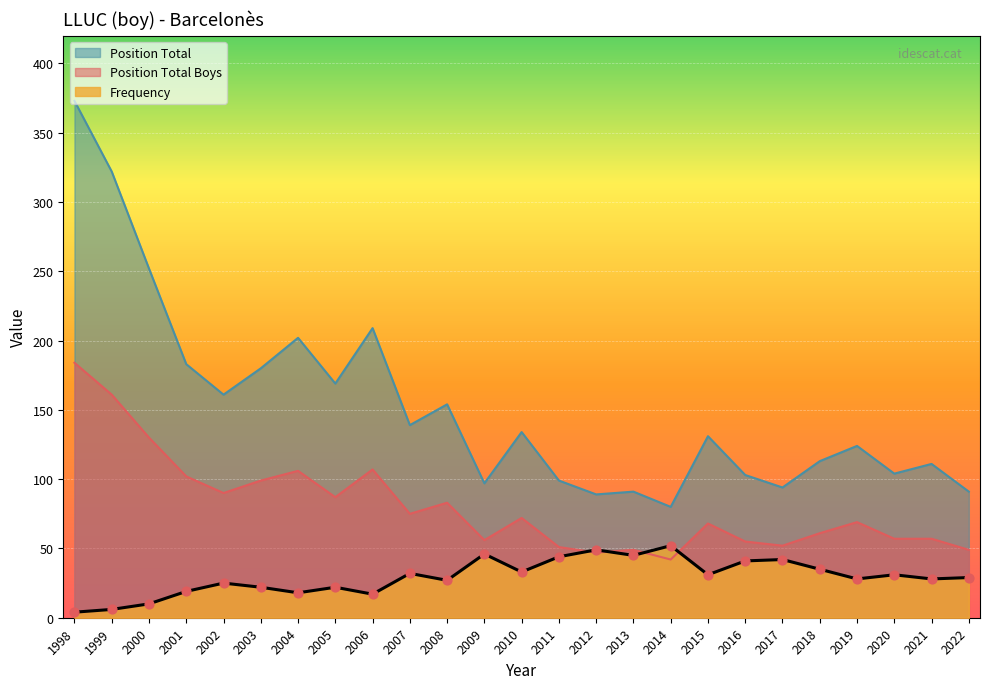

Which series reaches the minimum Y coordinate?

Frequency